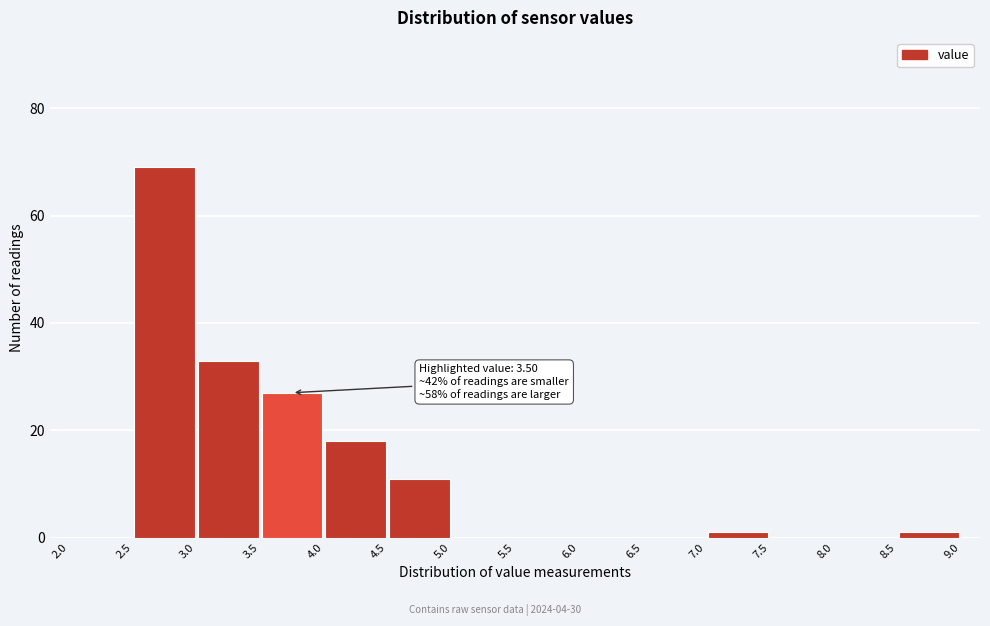

Which range on the x-axis has the tallest bar?

2.5 to 3.0